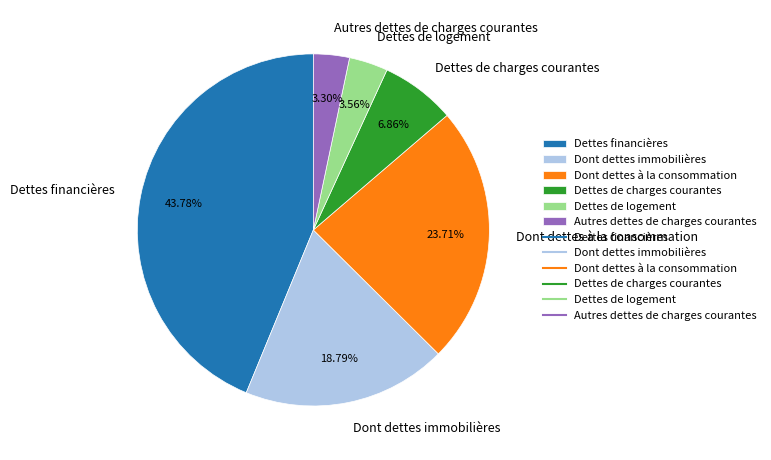

Which slice is the largest?

Dettes financières